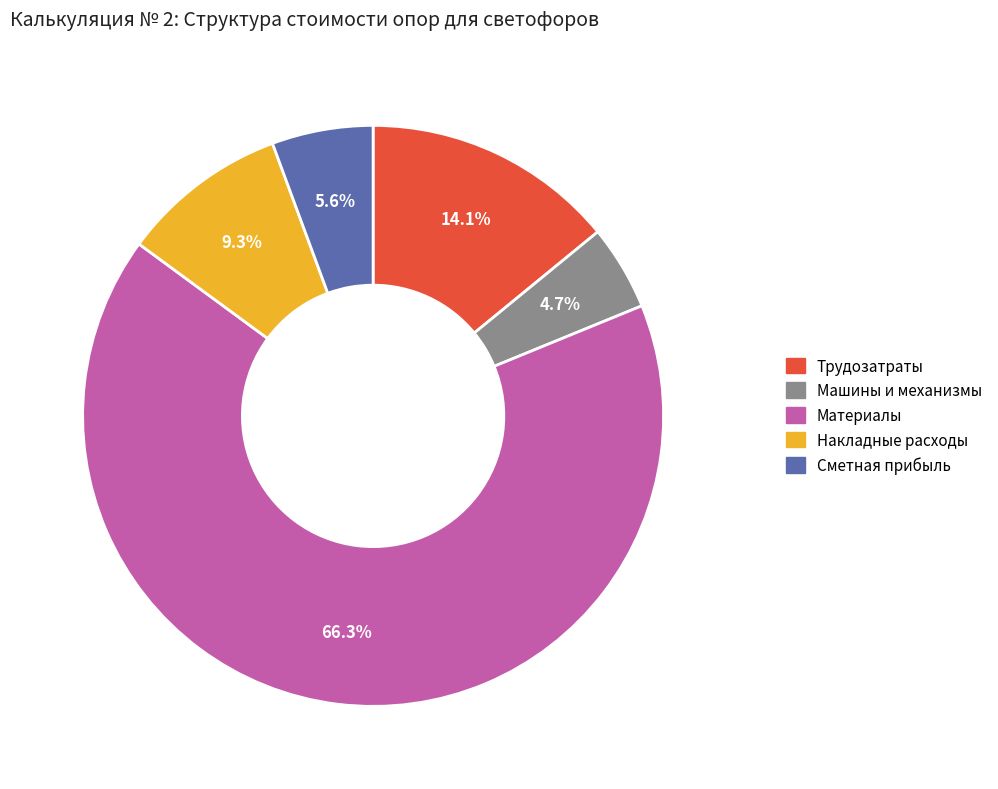

What is the ratio of the value at Сметная прибыль to the value at Машины и механизмы?

1.2